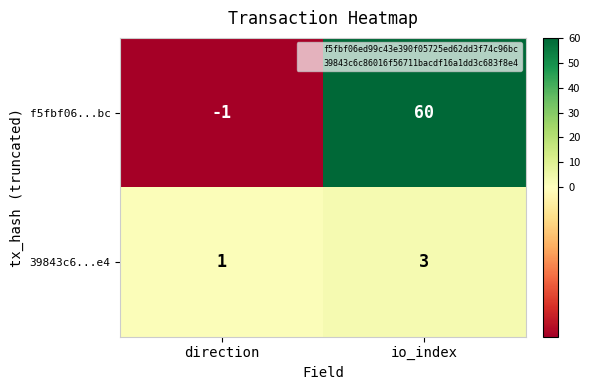

Rank the series by their maximum value, from highest to lowest.

f5fbf06...bc, 39843c6...e4